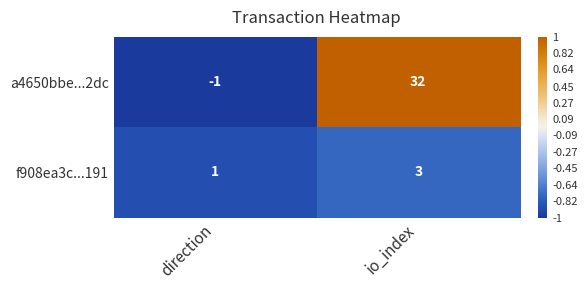

Is it true that f908ea3c...191 equals 1 at direction?

True